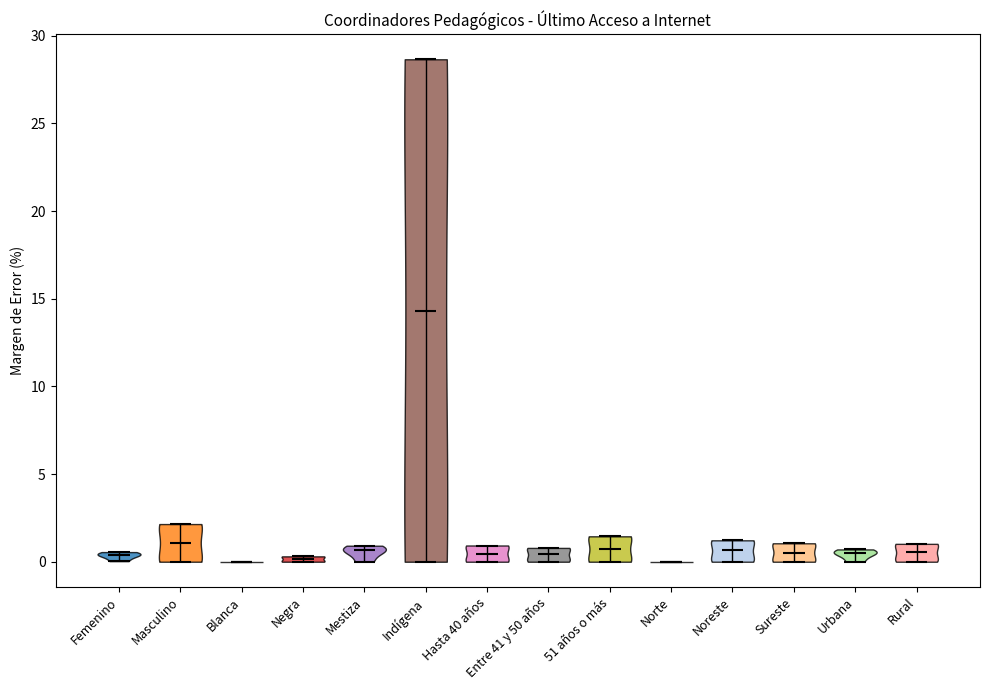

Reading left to right, read every violin against the y-axis: where its median line is, and the lowest and highest points it reaches. The values are not printed on the chart, so give them approximately, as read against the axis.

Femenino: median line 0.5, lowest point 0.0, highest point 0.5
Masculino: median line 1.0, lowest point 0.0, highest point 2.0
Blanca: median line 0.0, lowest point 0.0, highest point 0.0
Negra: median line 0.0, lowest point 0.0, highest point 0.5
Mestiza: median line 0.5, lowest point 0.0, highest point 1.0
Indígena: median line 14.5, lowest point 0.0, highest point 28.5
Hasta 40 años: median line 0.5, lowest point 0.0, highest point 1.0
Entre 41 y 50 años: median line 0.5, lowest point 0.0, highest point 1.0
51 años o más: median line 0.5, lowest point 0.0, highest point 1.5
Norte: median line 0.0, lowest point 0.0, highest point 0.0
Noreste: median line 0.5, lowest point 0.0, highest point 1.0
Sureste: median line 0.5, lowest point 0.0, highest point 1.0
Urbana: median line 0.5, lowest point 0.0, highest point 0.5
Rural: median line 0.5, lowest point 0.0, highest point 1.0